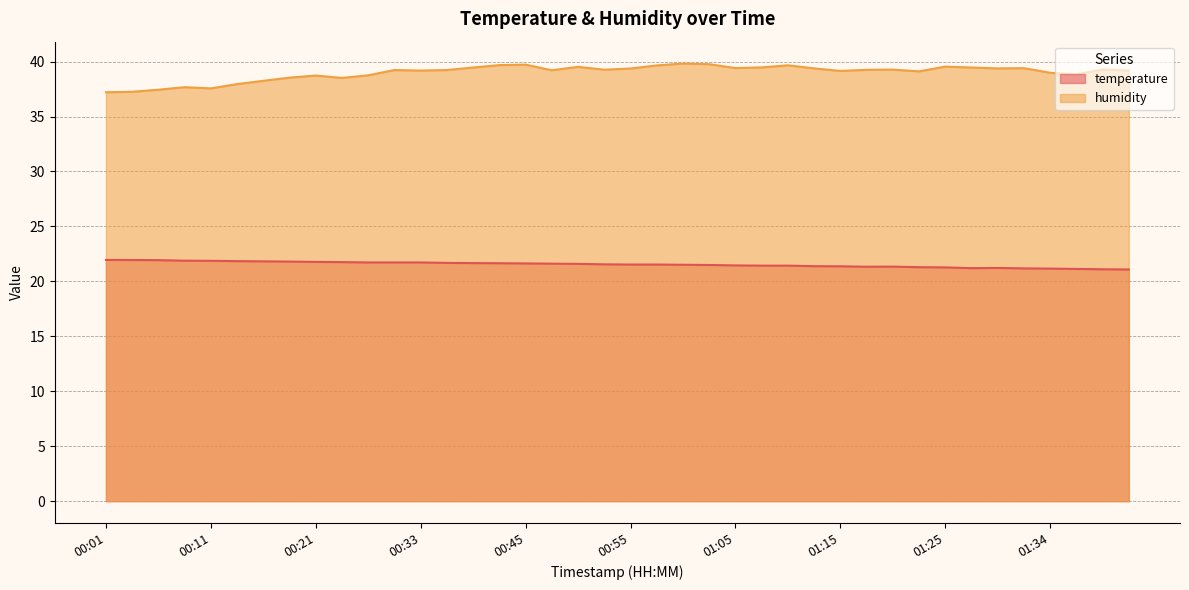

In temperature, how many points are higher than both neighbors (excluding endpoints)?

2